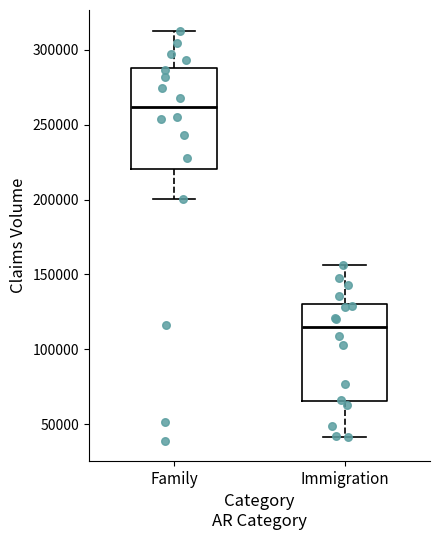

Reading left to right, read every box against the y-axis: the position of its median line, the range the box covers, and the ends of its whiskers. The values are not printed on the chart, so give them approximately, as read against the axis.

Family: median 260000, box 220000 to 290000, whiskers 200000 to 315000
Immigration: median 115000, box 65000 to 130000, whiskers 40000 to 155000